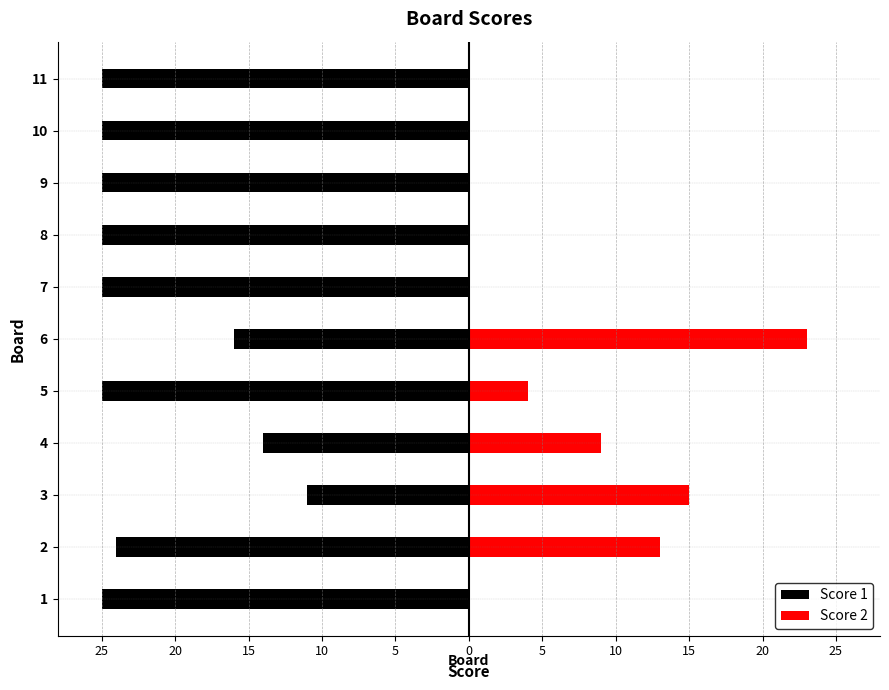

Is the value of Score 1 at 7 greater than the value of Score 2 at 5?

No